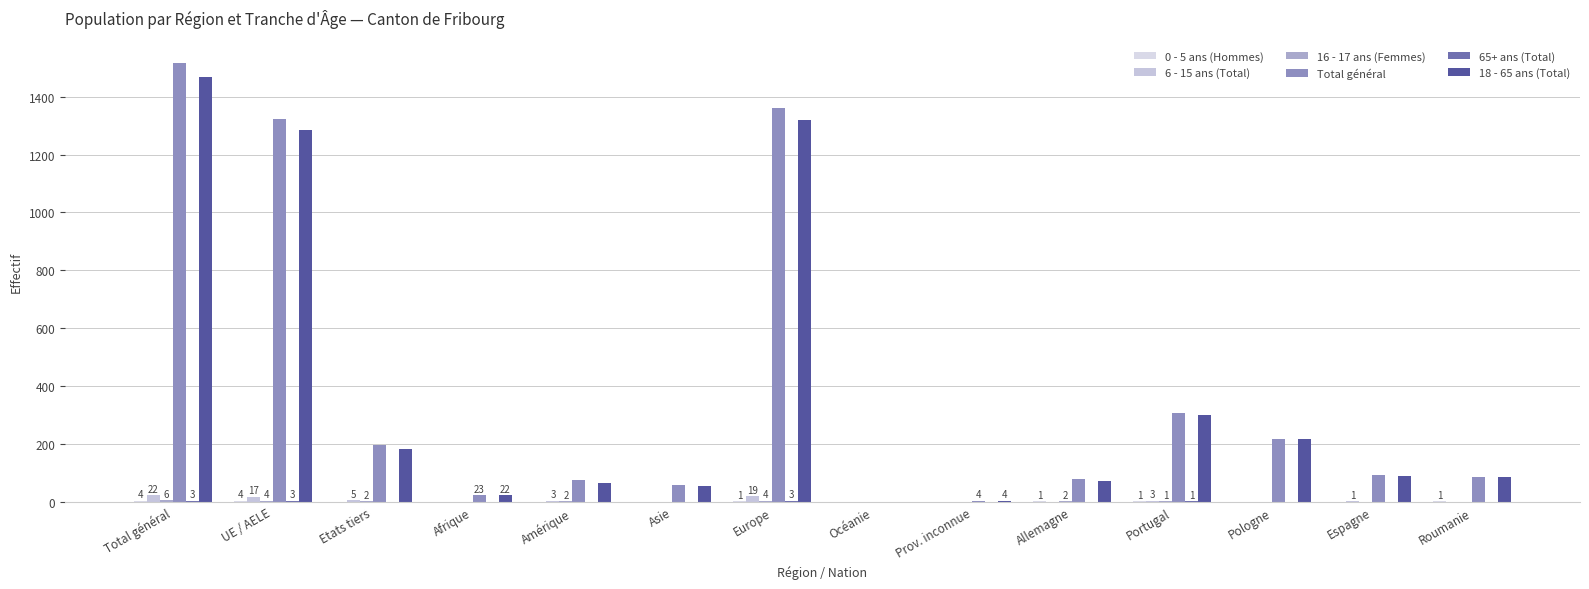

Does the chart contain stacked bars?

No